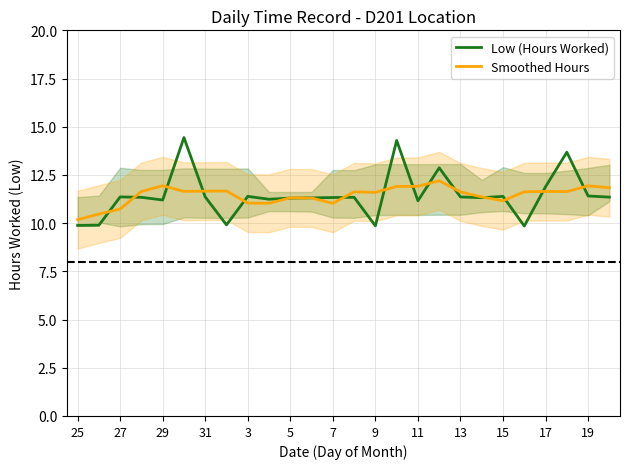

True or false: Smoothed Hours has a value of 16.4 at 11.

False